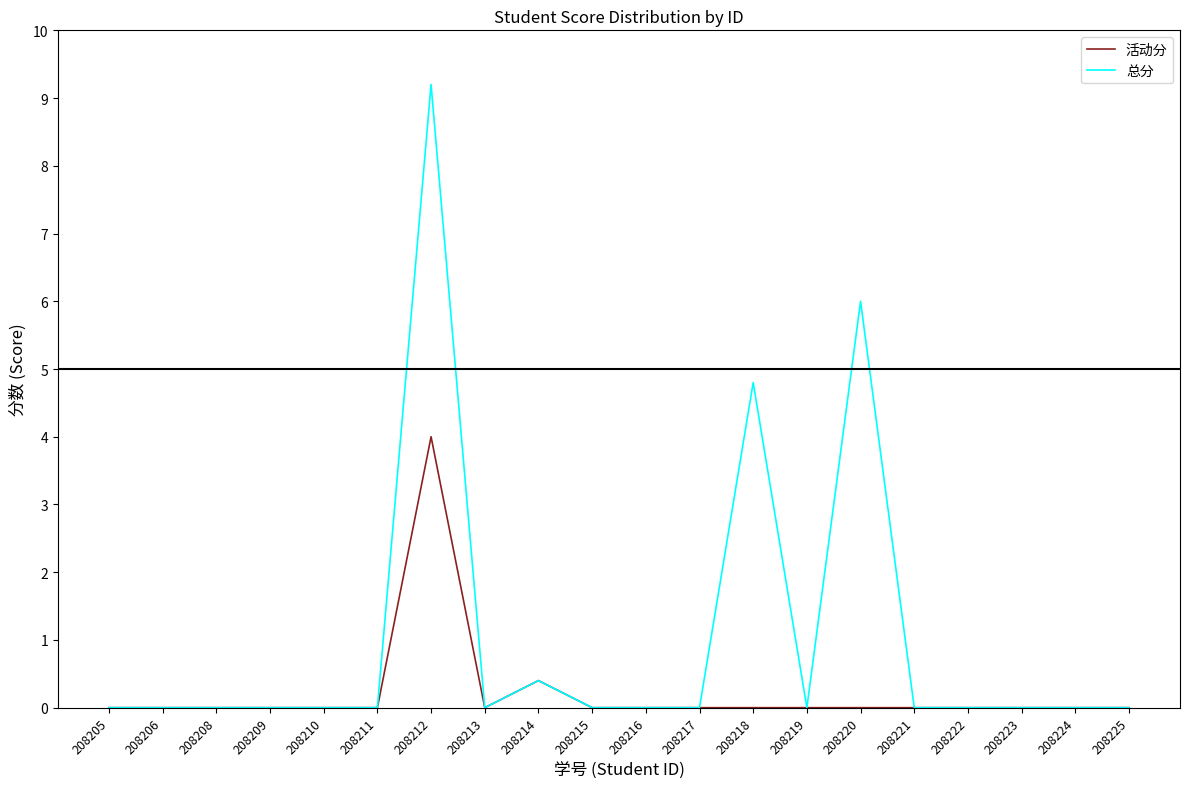

At which label does 总分 reach its peak?

208212